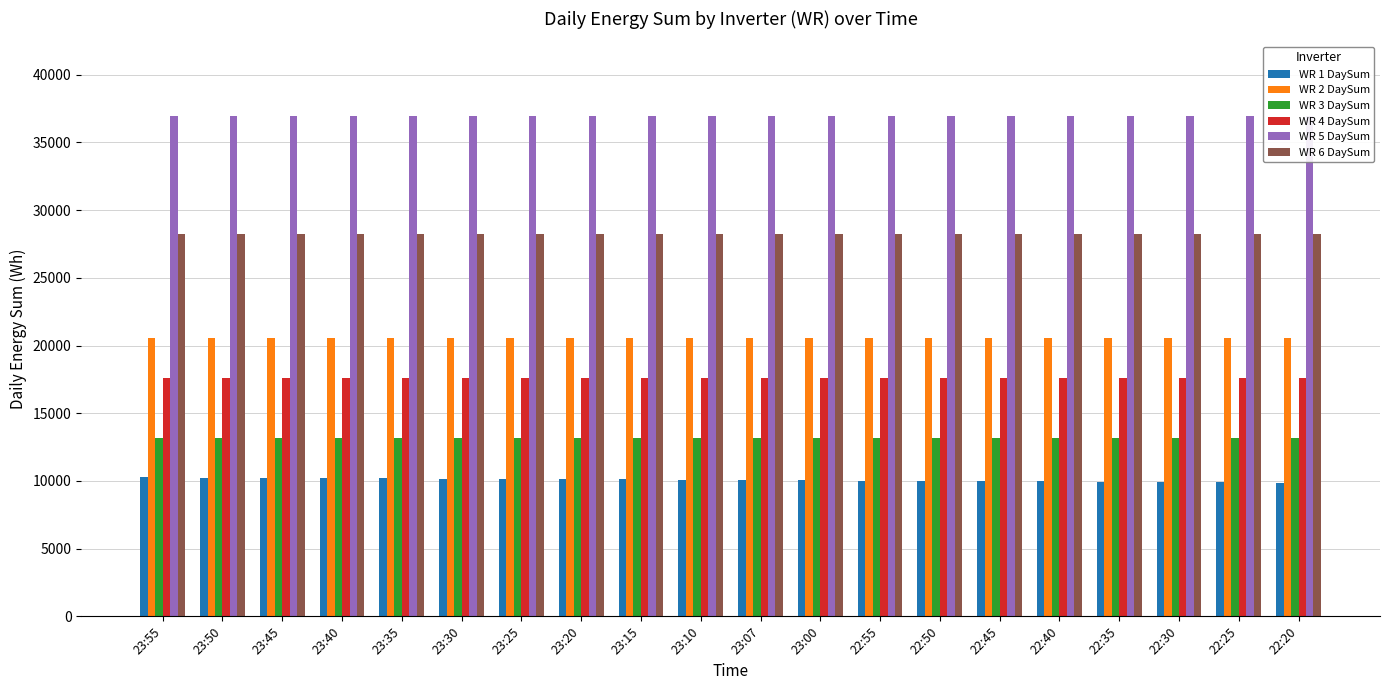

At how many categories does at least one series exceed 16228?

20